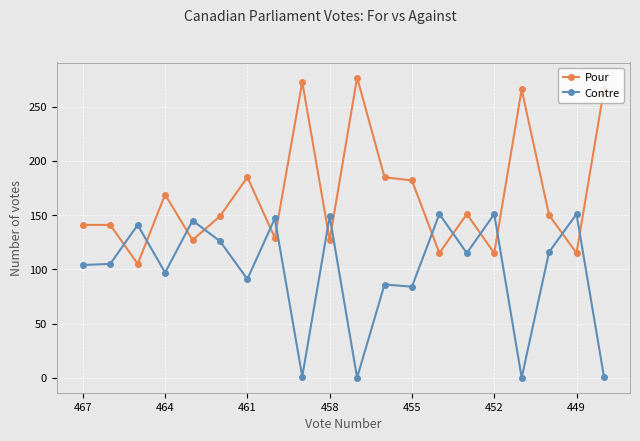

What is the value of the Pour point at the 6th from the left?

149